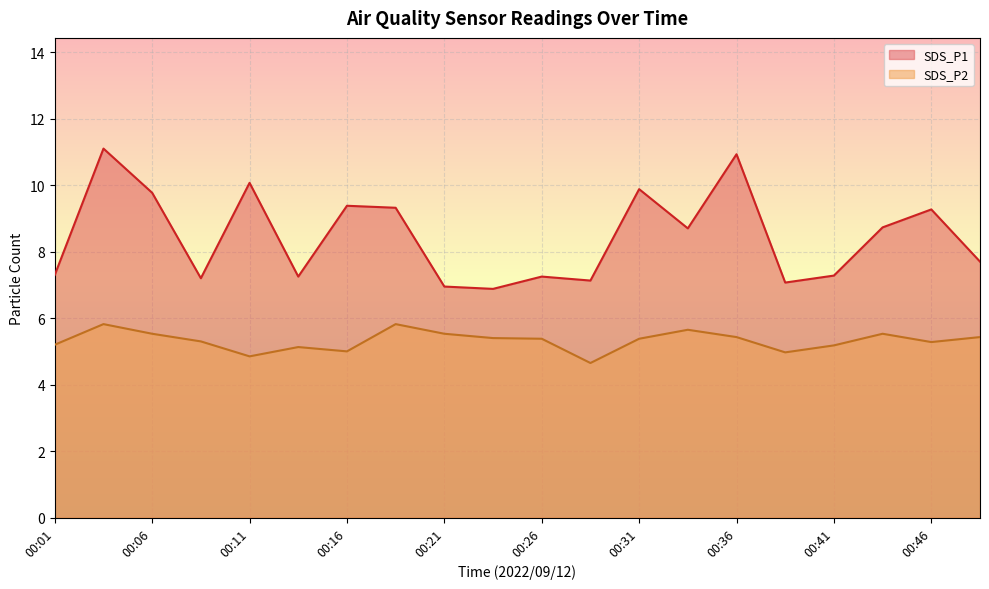

Read the SDS_P2 value at 00:41.

5.2